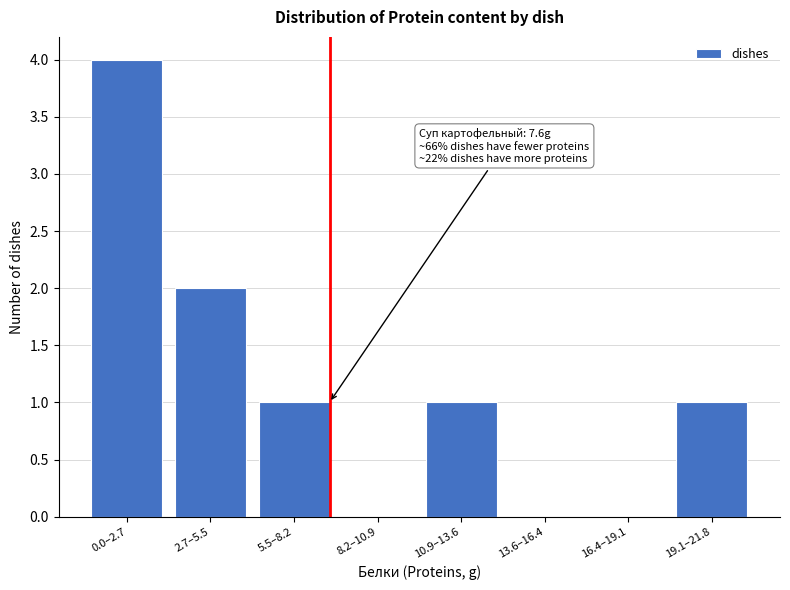

Reading right to left, list all the values displayed in this chart.

19.1–21.8=1	16.4–19.1=0	13.6–16.4=0	10.9–13.6=1	8.2–10.9=0	5.5–8.2=1	2.7–5.5=2	0.0–2.7=4